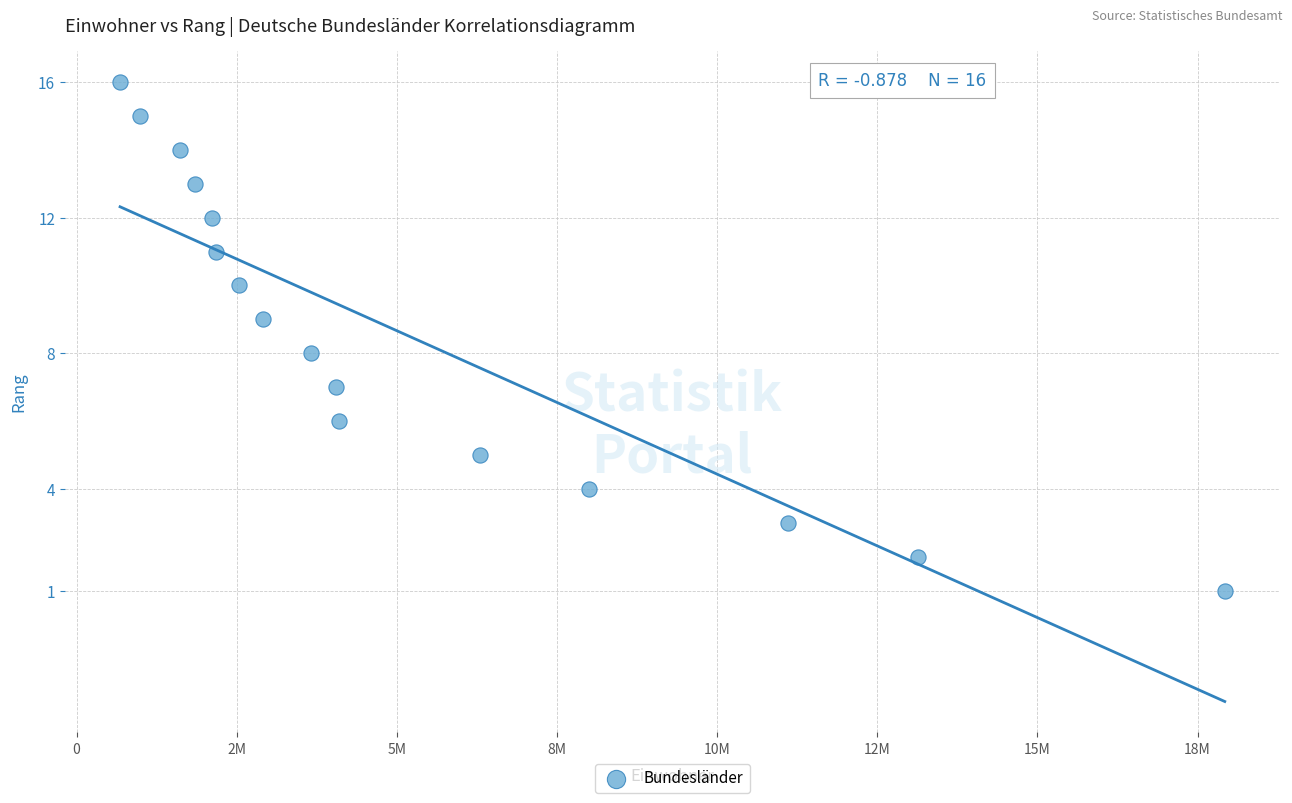

What is the range of X values (max minus min)?

17245440